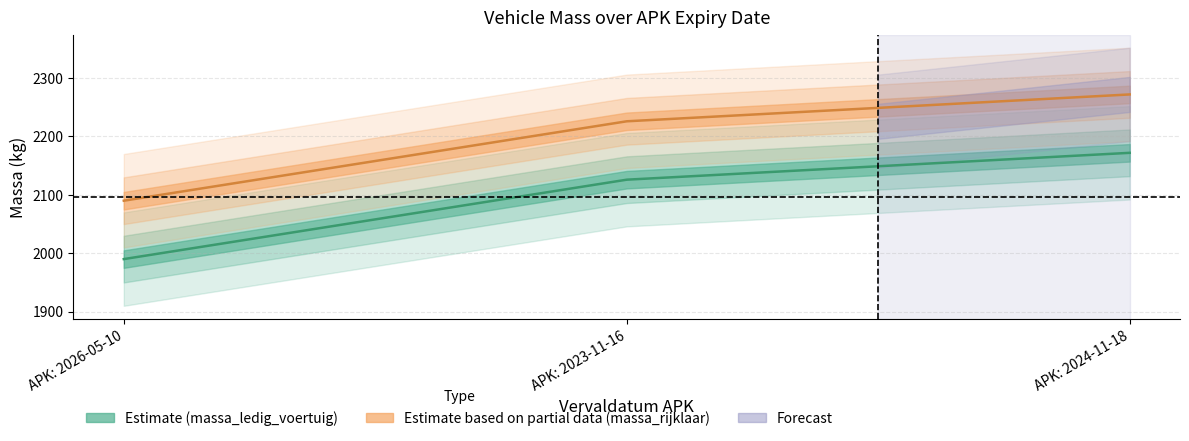

What is the maximum value for massa_rijklaar?

2272